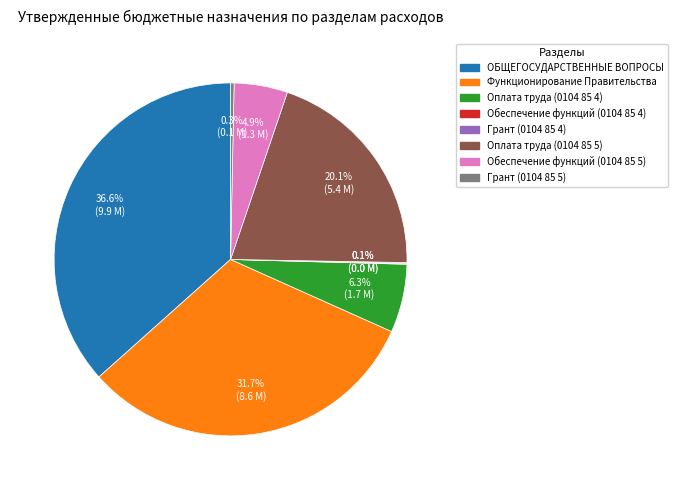

Is there a majority slice in this chart?

No